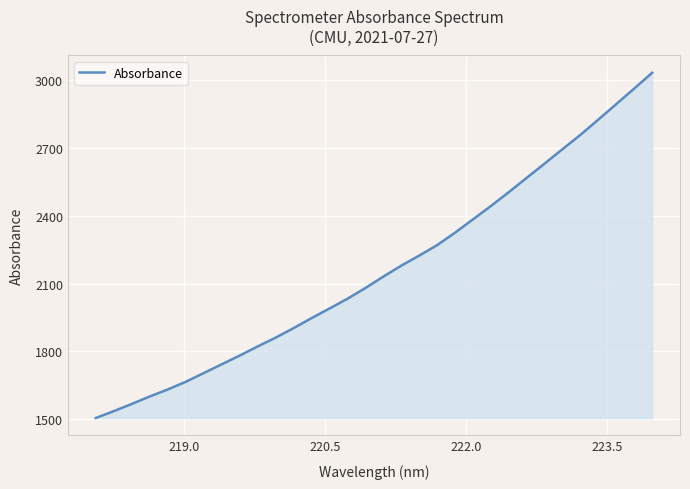

What is the greatest value displayed?

3032.2